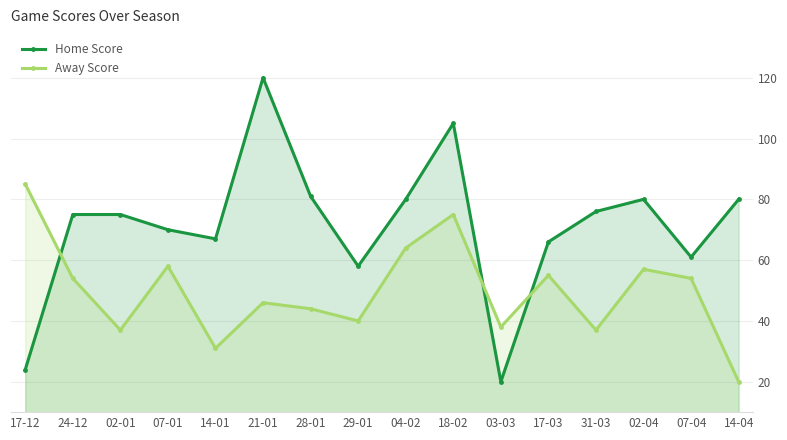

True or false: Home Score has more than 0 points higher than both neighbors.

True